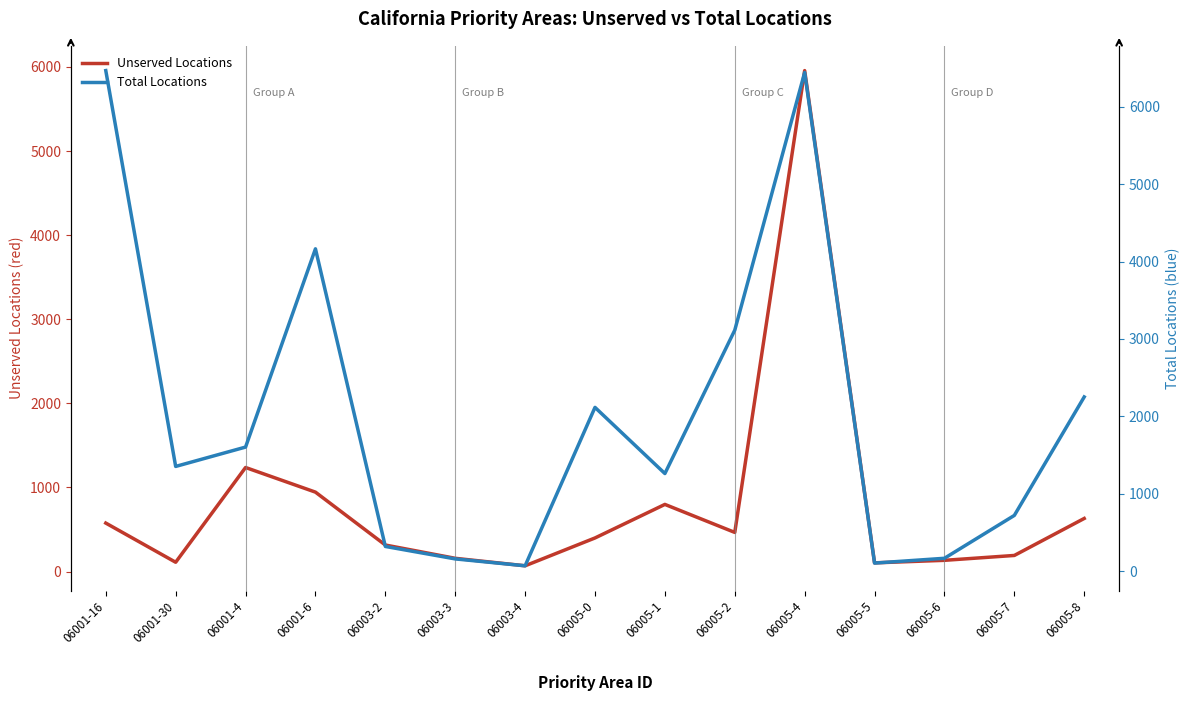

The Unserved Locations series shows 103 at 06005-5. True or false?

True